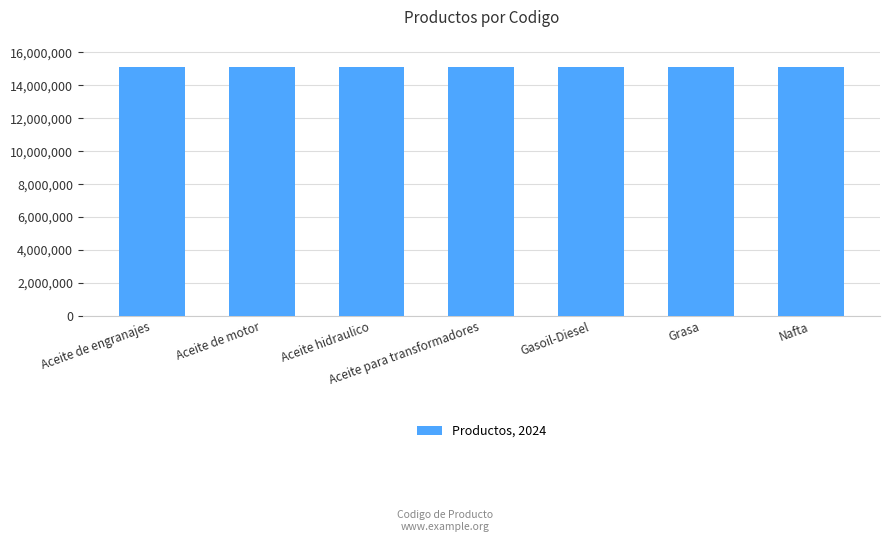

What is the ratio of the value at Aceite de motor to the value at Nafta?

1.0